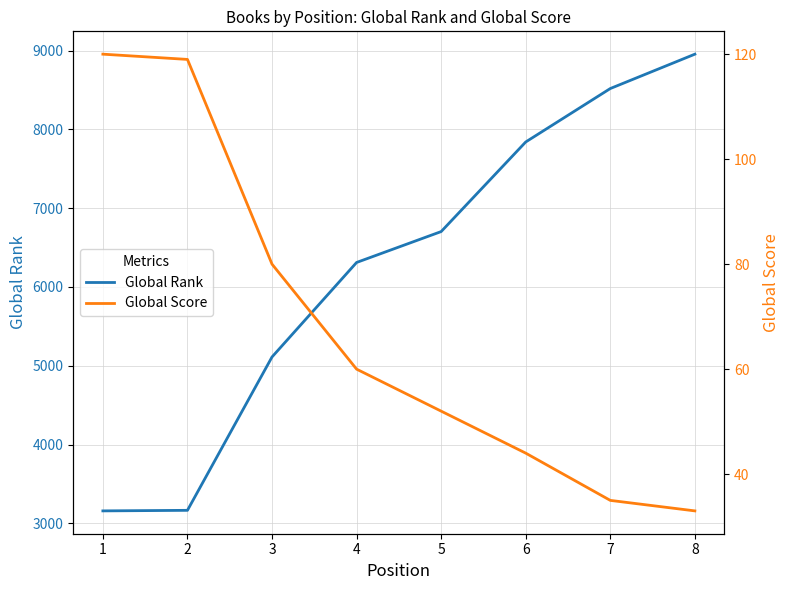

What is the greatest value displayed?

8954